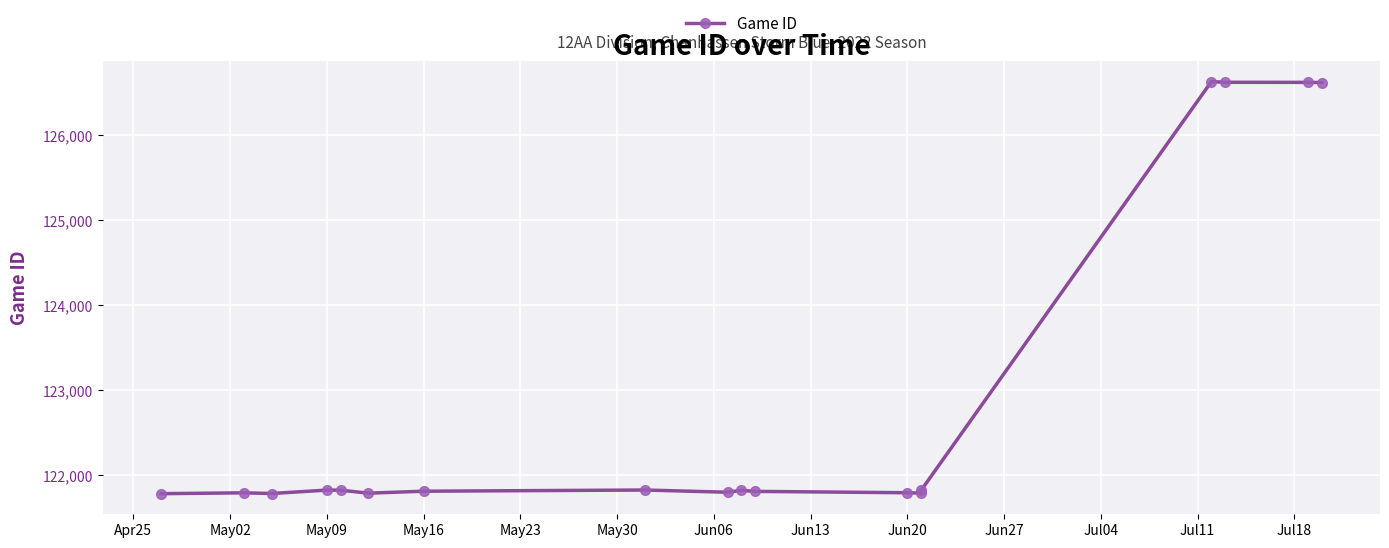

What value does the data have at May09, to the nearest 50?

121800